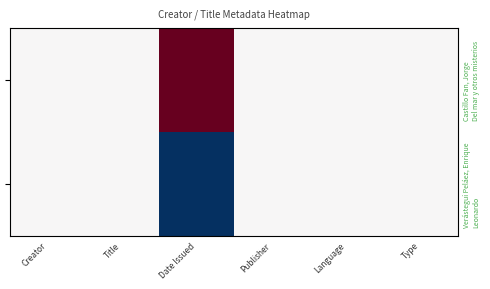

What is the difference between the second highest and minimum values in the Verástegui Peláez, Enrique Leonardo series?

0.5